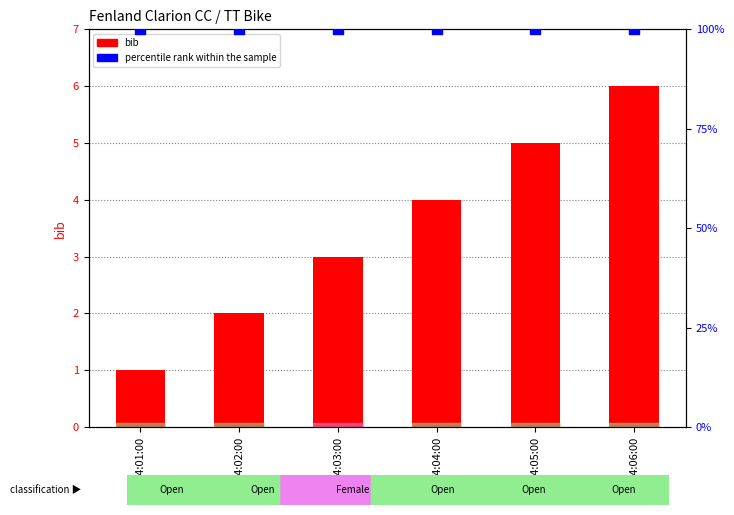

What are all the series names shown in the legend?

bib, percentile rank within the sample